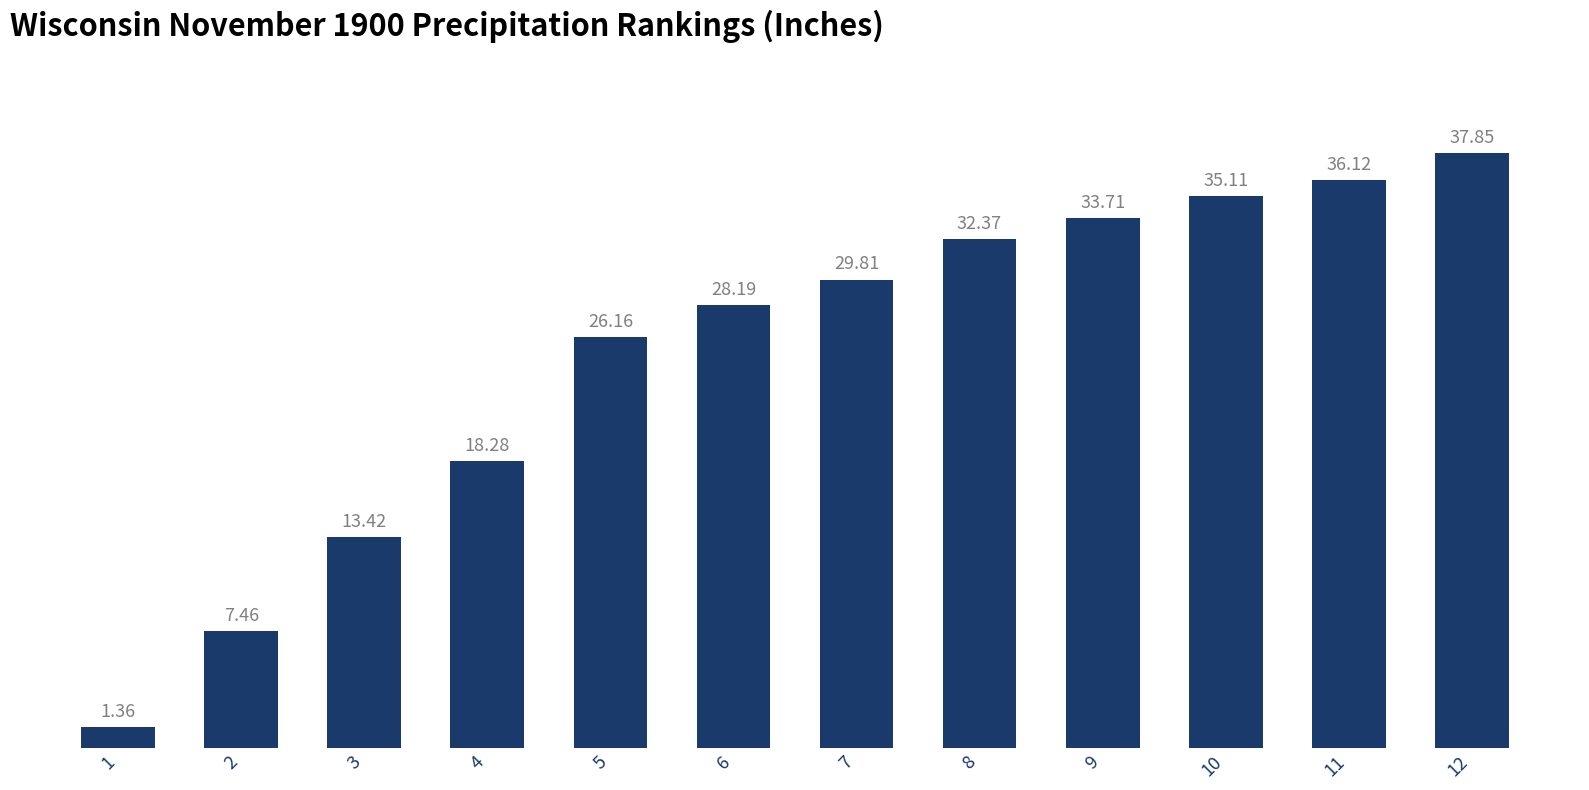

What is the change in value from 3 to 9?

+20.3